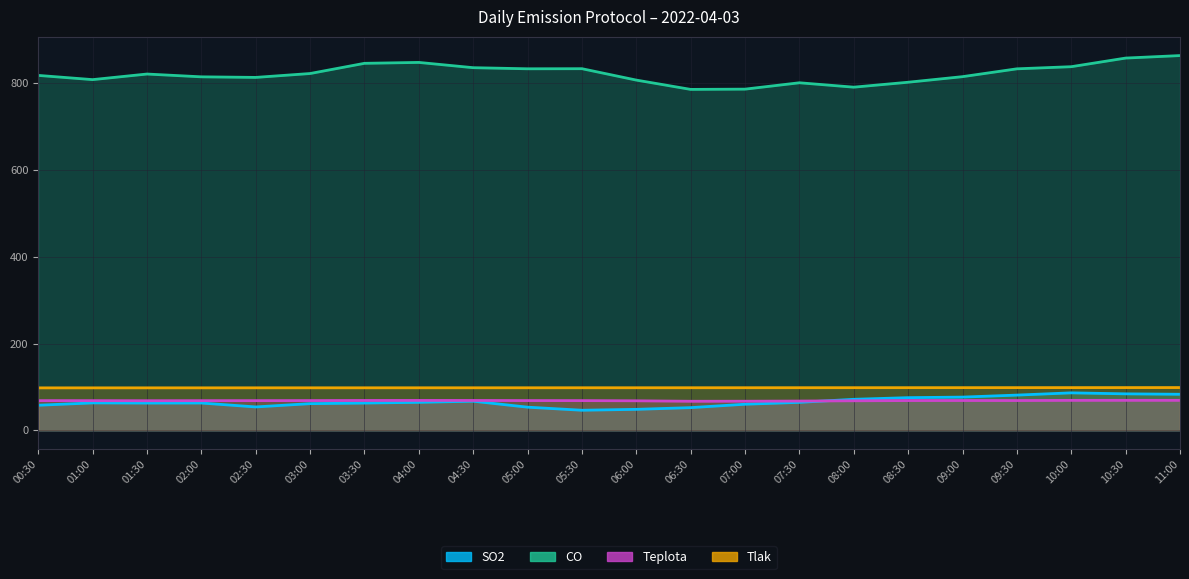

Rank the series at 01:00 from highest to lowest value.

CO, Tlak, Teplota, SO2